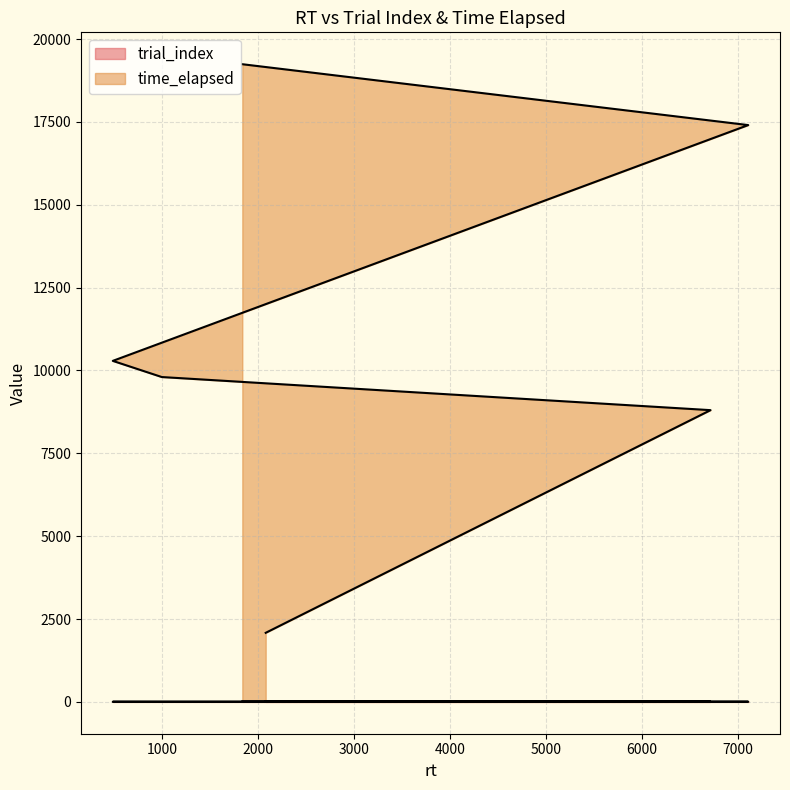

At which category is the sum across all series the highest?

1836